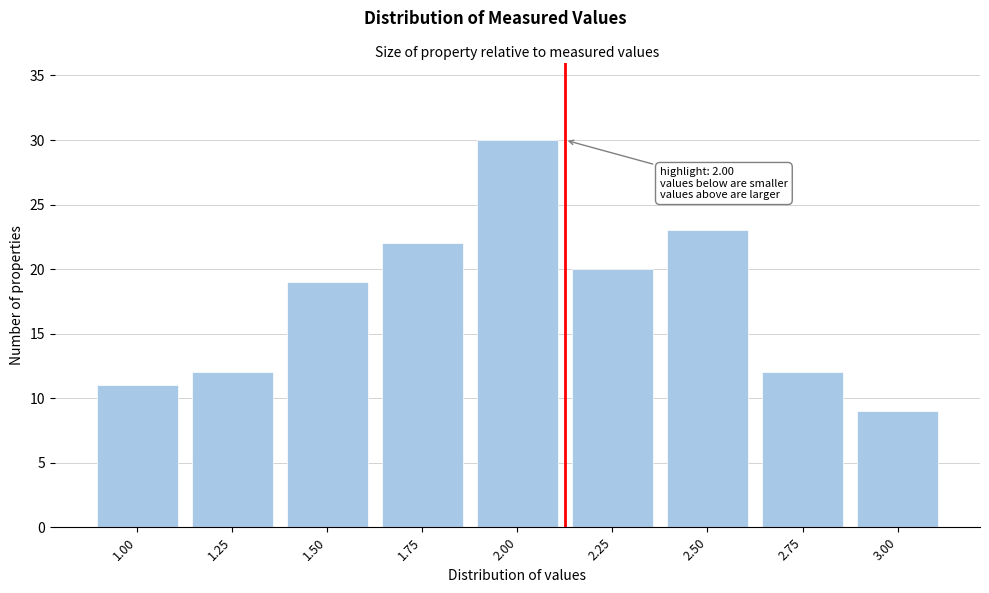

Reading right to left, what are all the values shown in this chart?

9	12	23	20	30	22	19	12	11